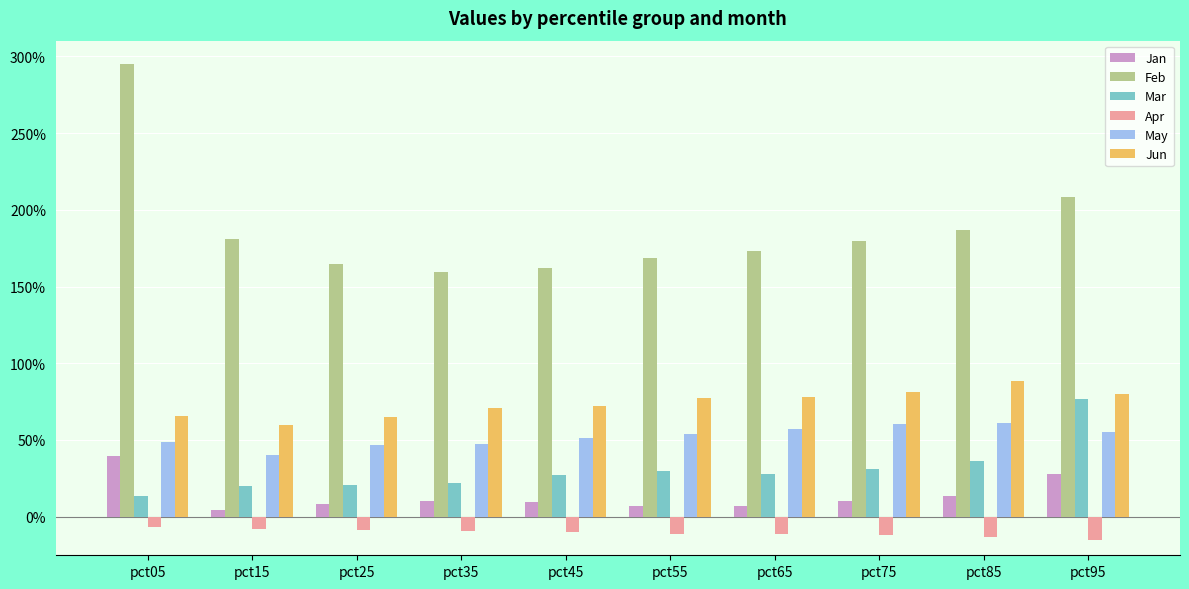

The value of Jan at pct95 is 0.3. True or false?

True